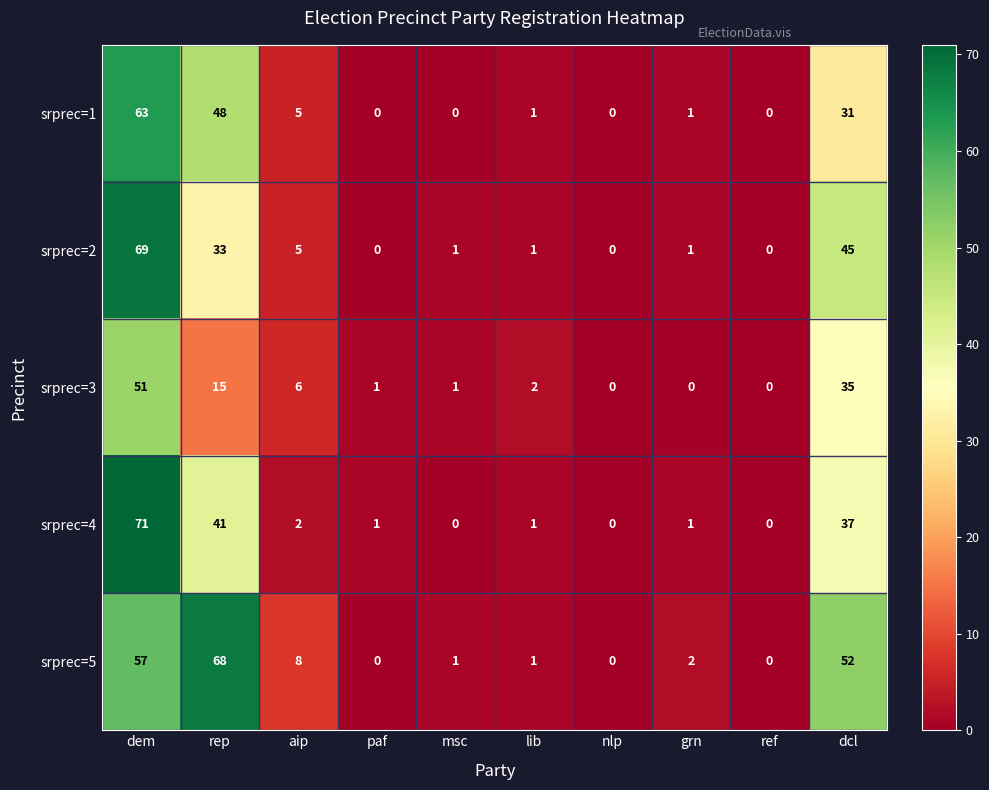

Rank the series by their maximum value, from lowest to highest.

srprec=3, srprec=1, srprec=5, srprec=2, srprec=4